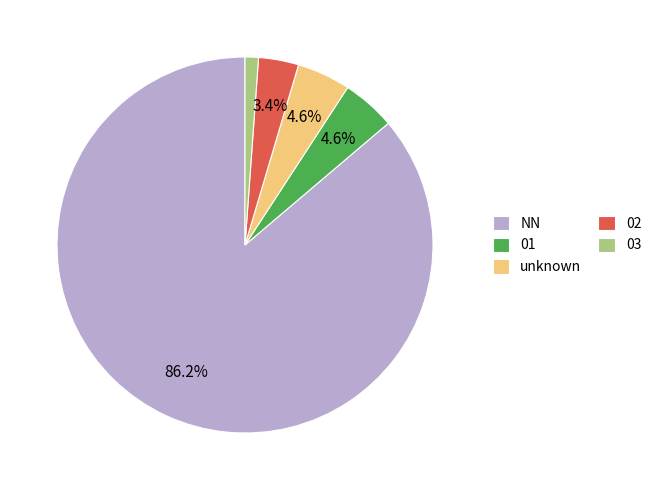

To the nearest percent, what is the average slice percentage?

20%